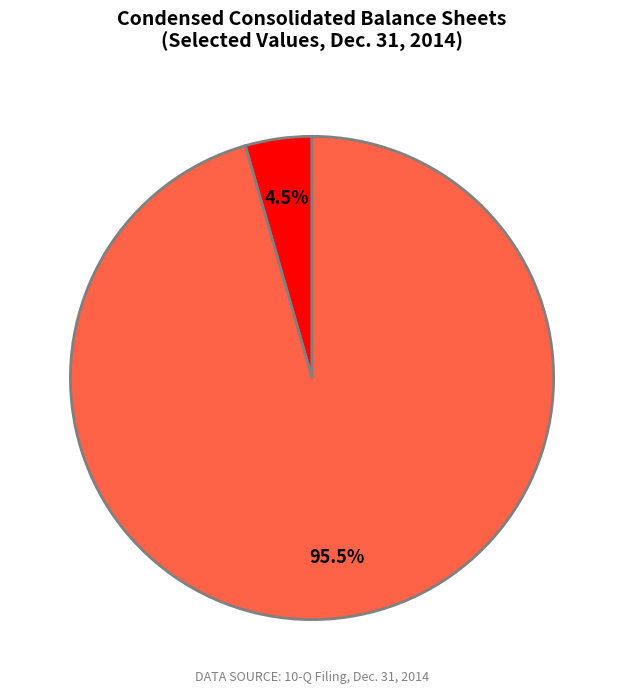

Which category accounts for the majority?

Common stock, shares issued